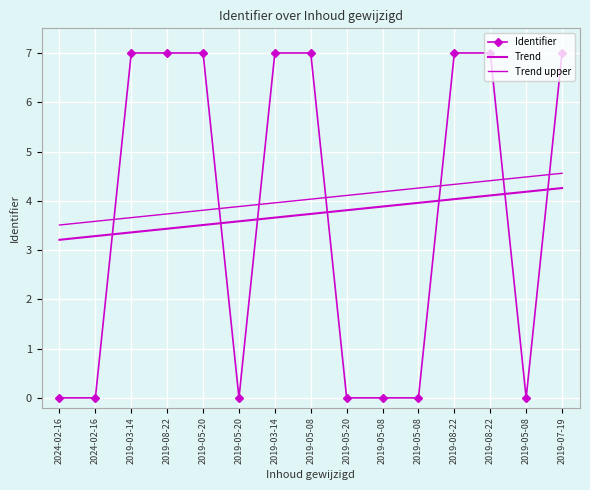

What is the difference between the highest and lowest values at 2019-03-14?

3.6